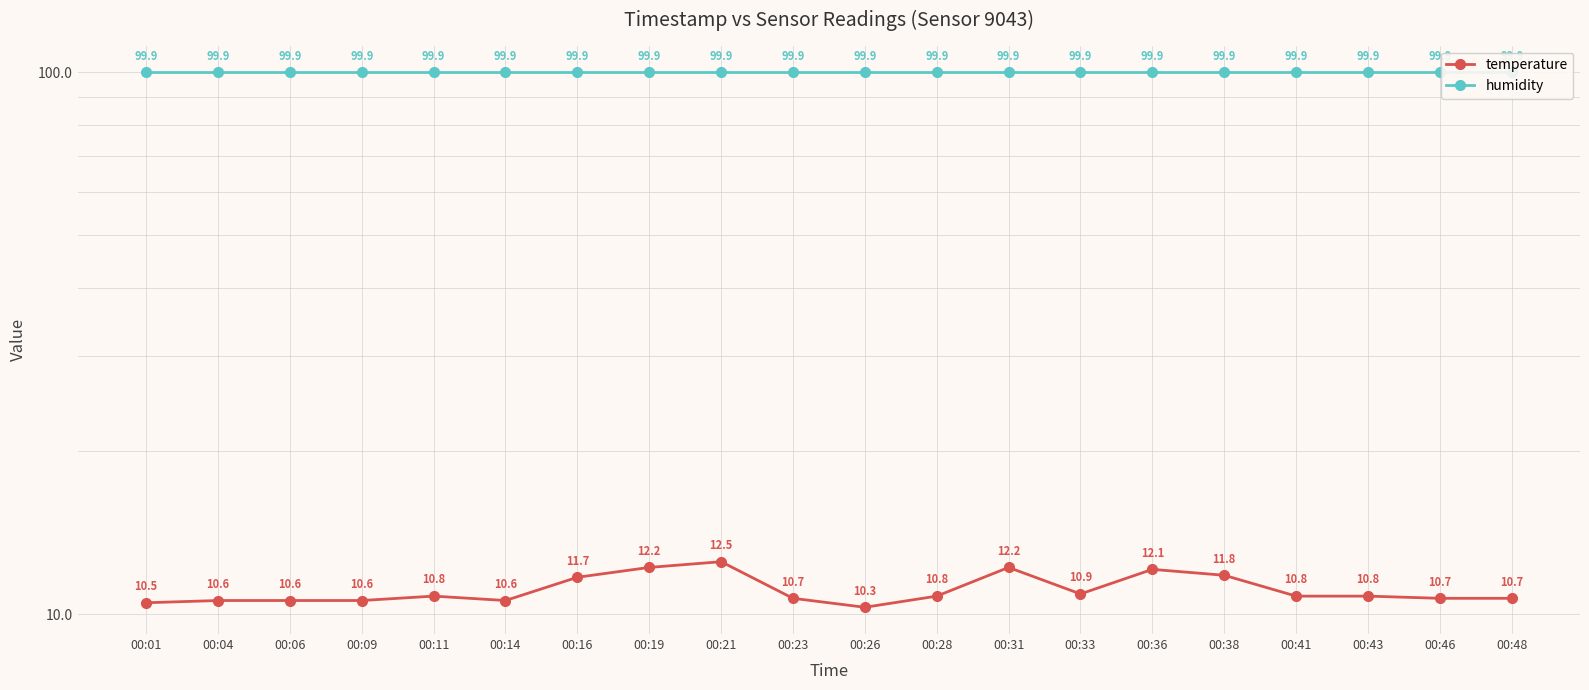

Is it true that humidity equals 99.9 at 00:38?

True